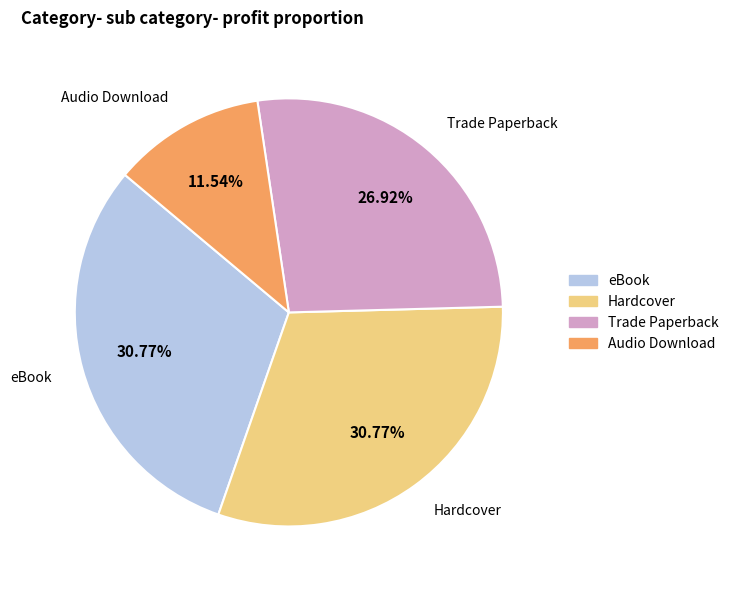

Is there a majority slice in this chart?

No